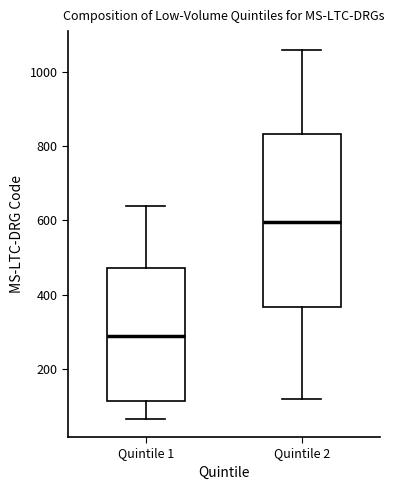

Where is the lower edge of the box for Quintile 1 on the y-axis? The values are not printed on the chart, so give them approximately, as read against the axis.

120